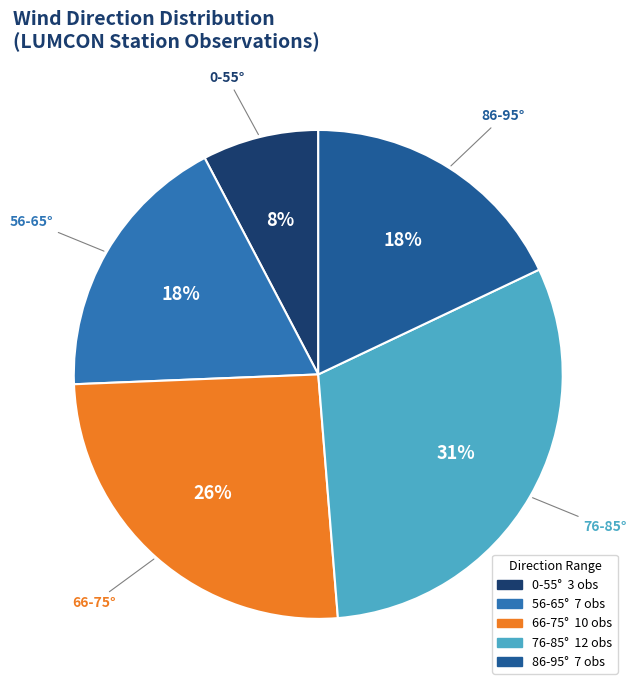

To the nearest percent, what is the difference between the largest and smallest slice percentages?

23%